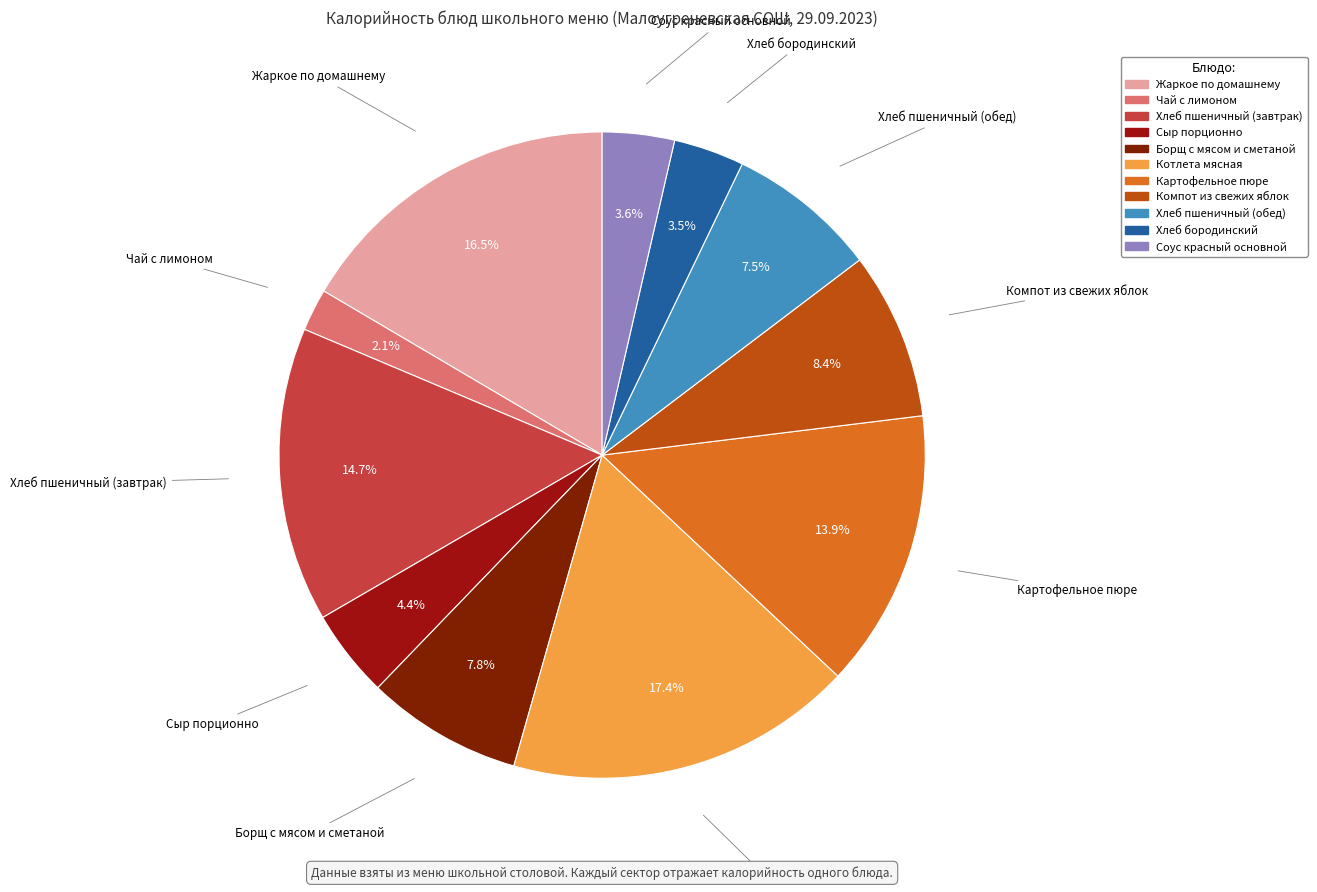

How many slices are in this pie chart?

11